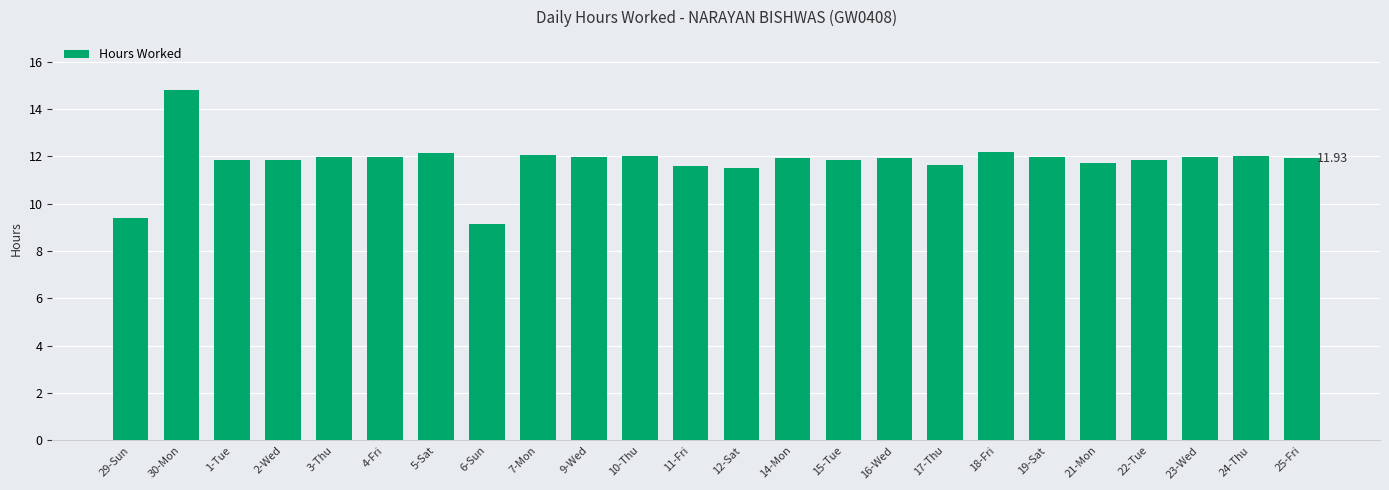

What is the difference between the second highest and second lowest values?

2.8